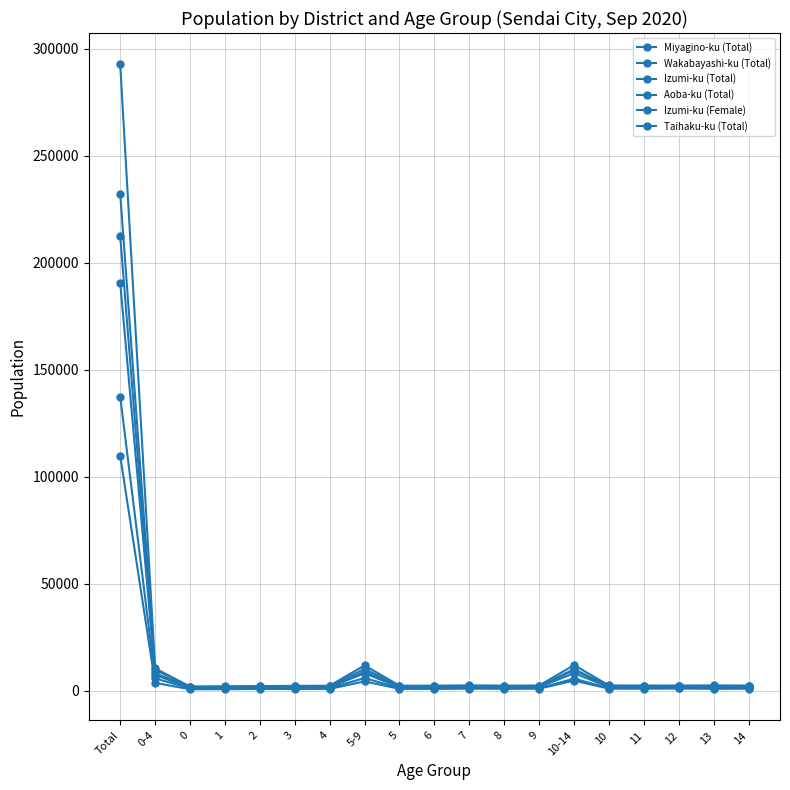

Rank the categories by Aoba-ku (Total) value from highest to lowest.

Total, 10-14, 5-9, 0-4, 7, 13, 10, 9, 11, 12, 14, 8, 6, 5, 4, 3, 2, 1, 0